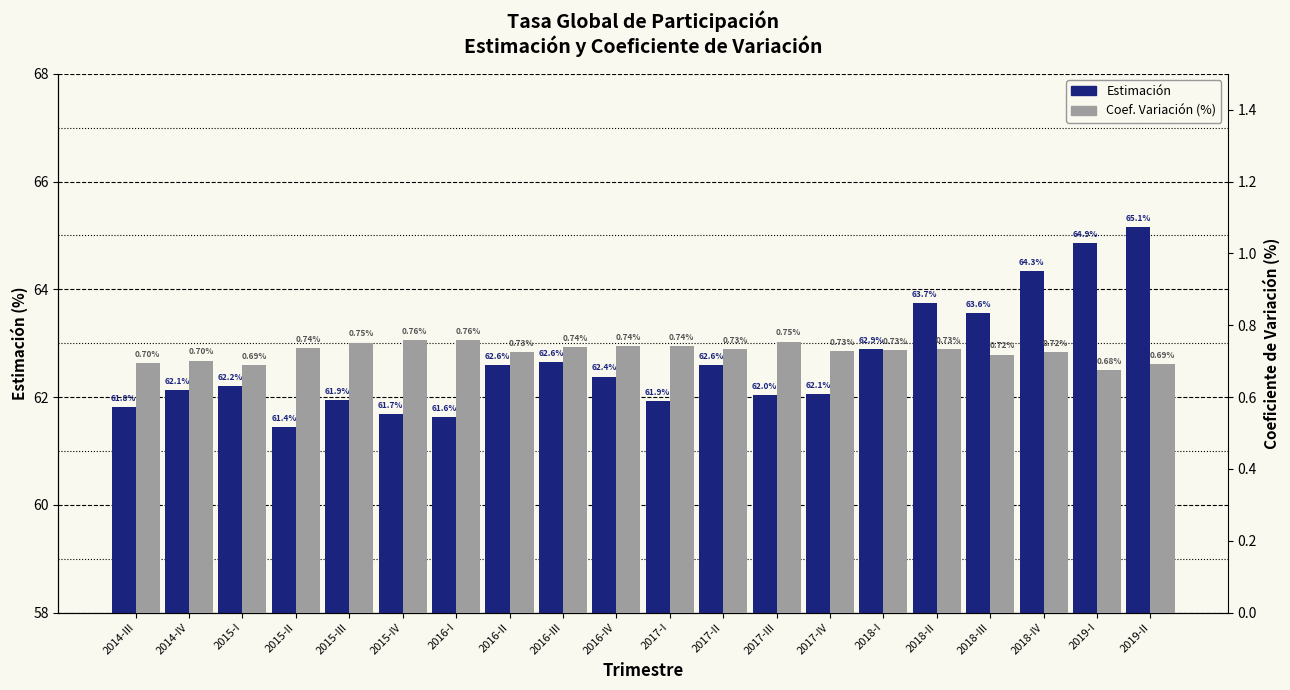

Reading right to left, extract all data points from this chart.

Estimación: 65.1	64.9	64.3	63.6	63.7	62.9	62.1	62.0	62.6	61.9	62.4	62.6	62.6	61.6	61.7	61.9	61.4	62.2	62.1	61.8
Coef. Variación (%): 0.7	0.7	0.7	0.7	0.7	0.7	0.7	0.8	0.7	0.7	0.7	0.7	0.7	0.8	0.8	0.8	0.7	0.7	0.7	0.7